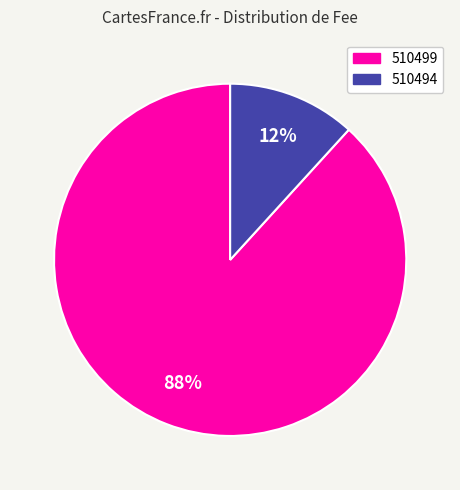

What is the largest slice in the pie chart?

510499